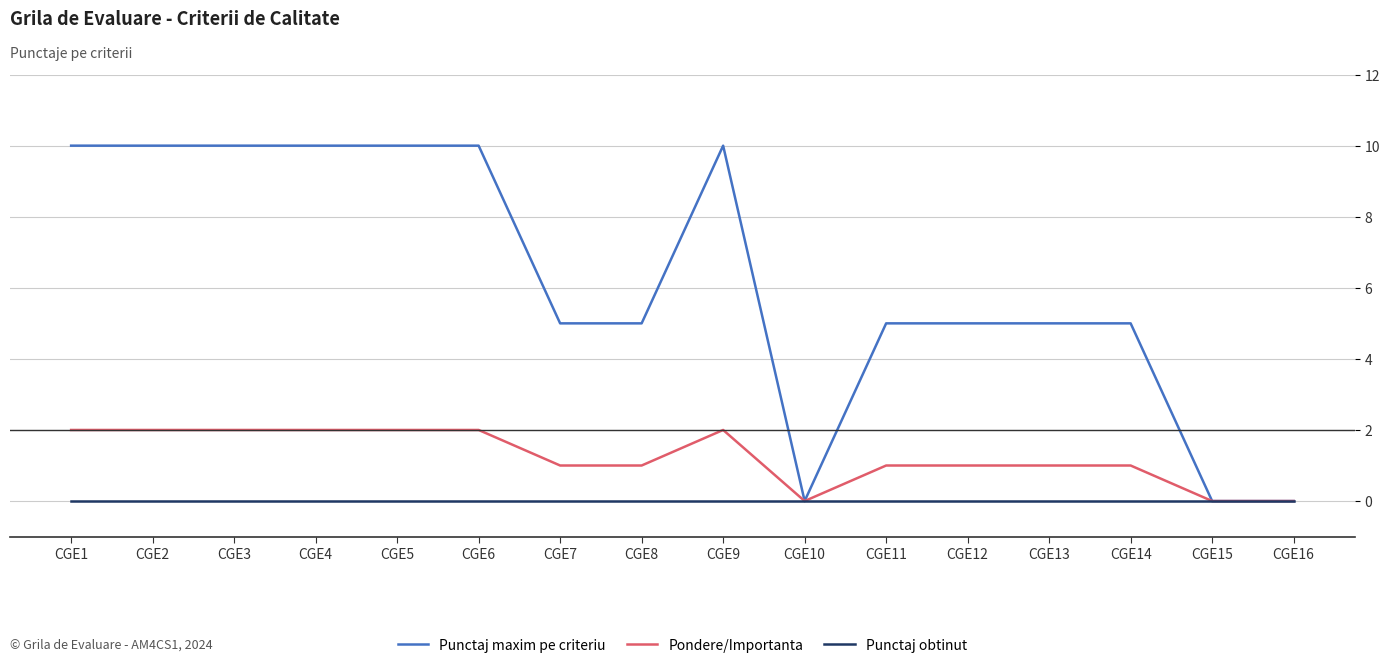

What is the sum of the Pondere/Importanta values at CGE6 and CGE5?

4